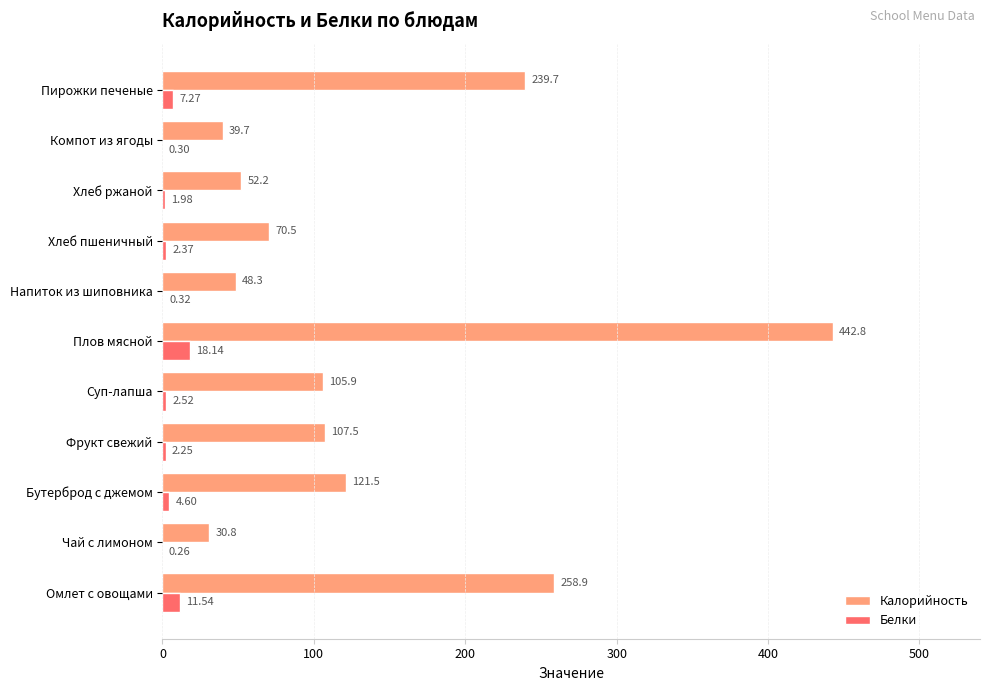

Between Хлеб ржаной and Пирожки печеные, which series saw the biggest shift?

Калорийность